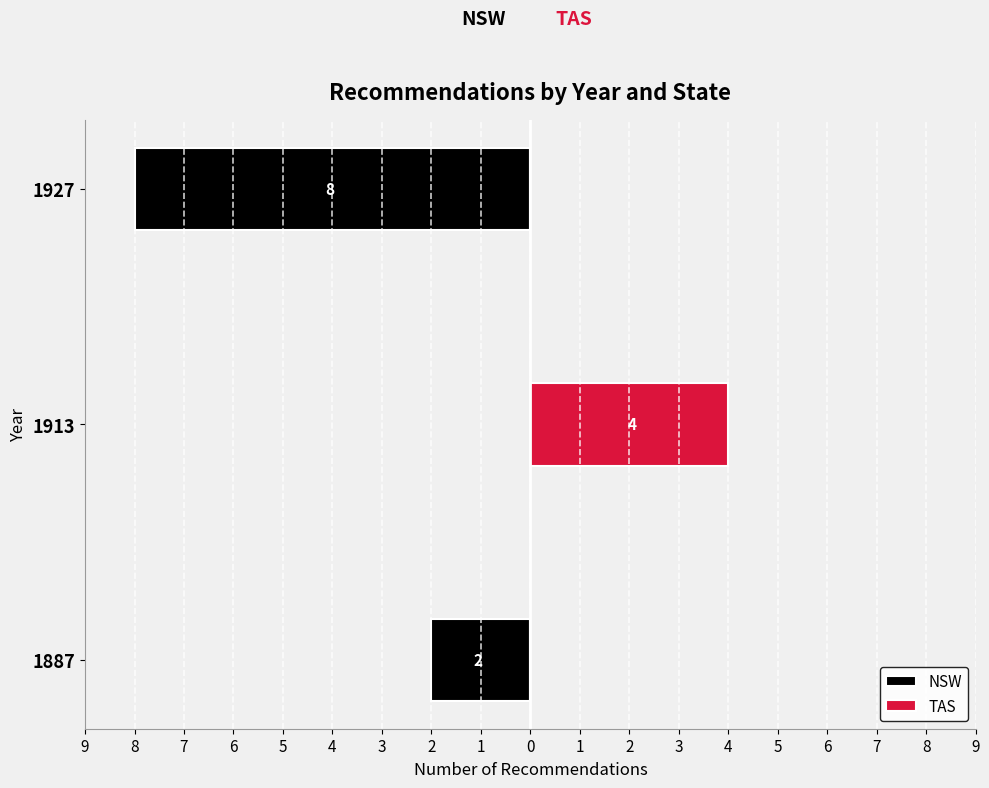

The value of NSW at 1913 is 3. True or false?

False